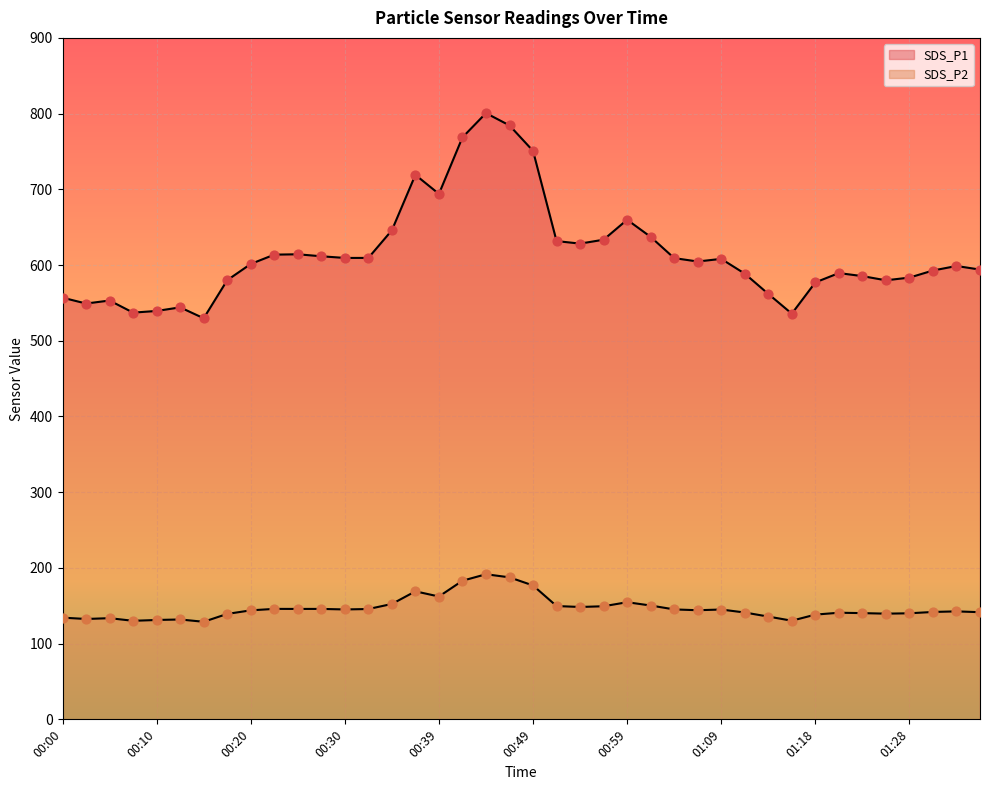

What are all the series names shown in the legend?

SDS_P1, SDS_P2